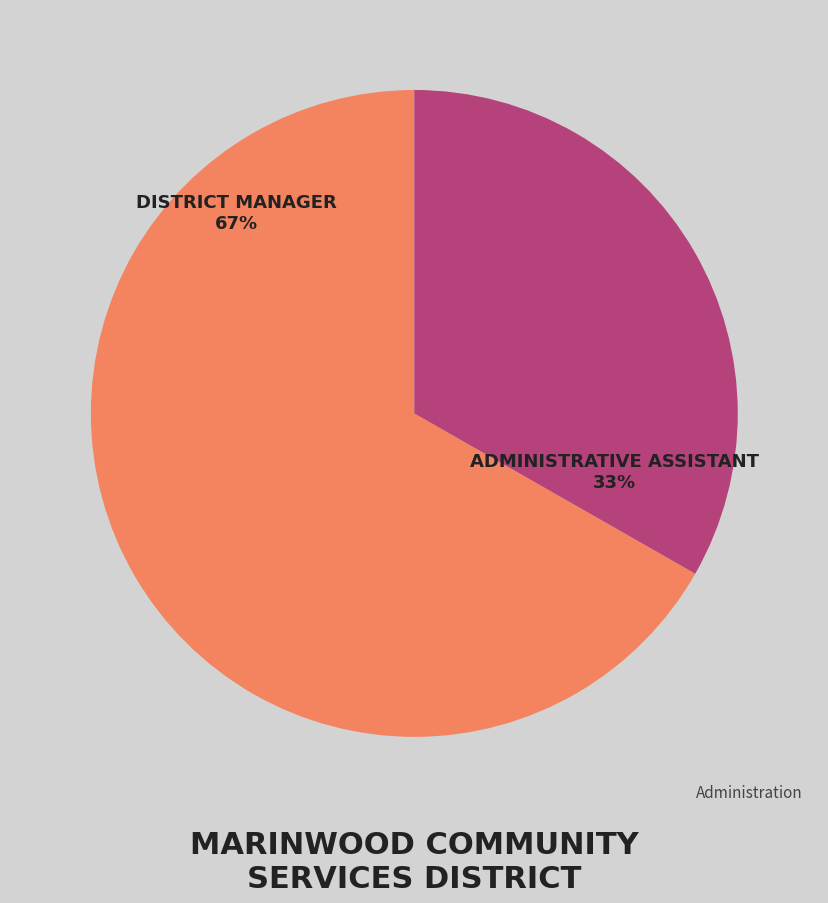

What percentage is the Administrative Assistant slice, to the nearest percent?

33%